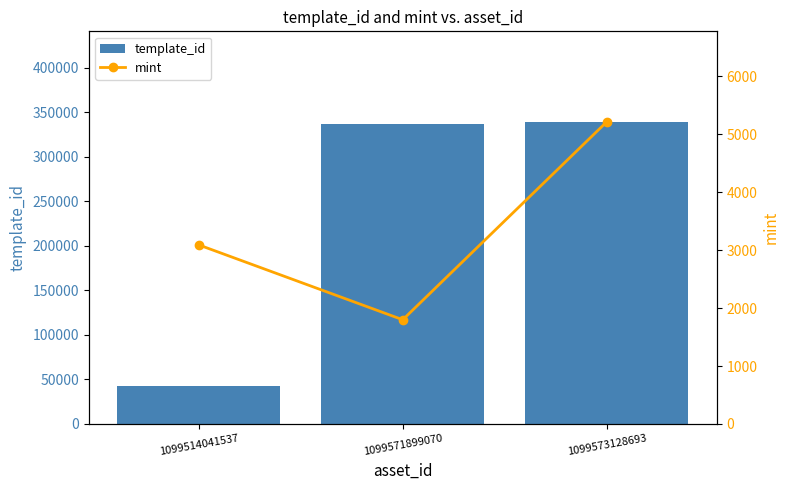

At which label is mint closest to 3507?

1099514041537